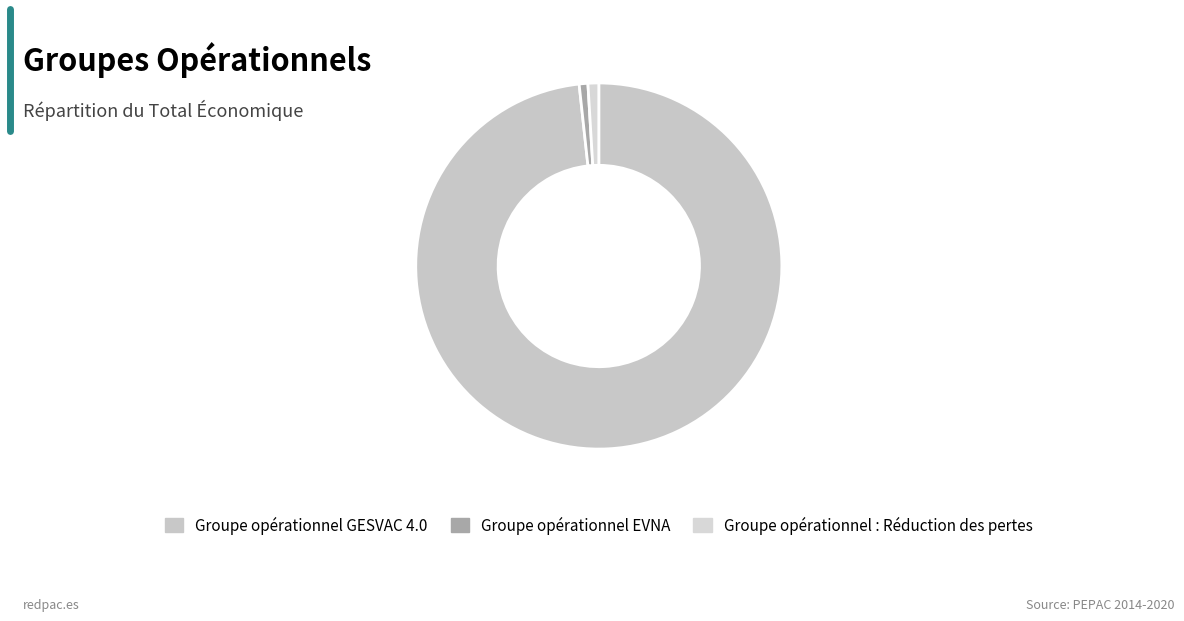

The Groupe opérationnel GESVAC 4.0 slice represents 98% of the pie. True or false?

True